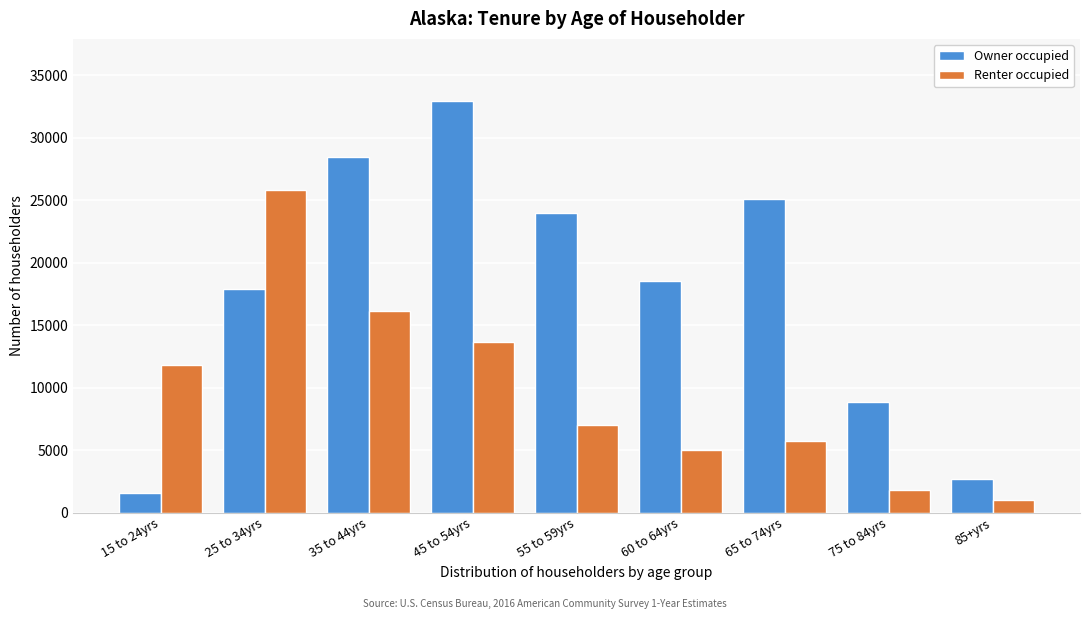

Reading left to right, what are all the values shown in this chart?

Owner occupied: 1564	17932	28472	32981	23980	18562	25133	8872	2719
Renter occupied: 11852	25825	16169	13687	7064	5005	5779	1847	1025